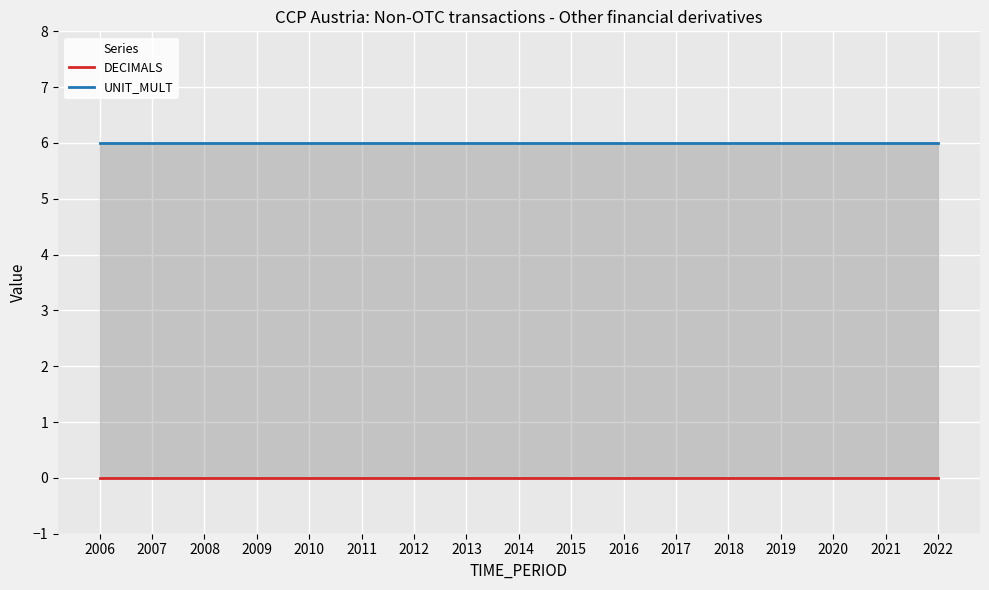

Is this an area chart (filled region under the line)?

No